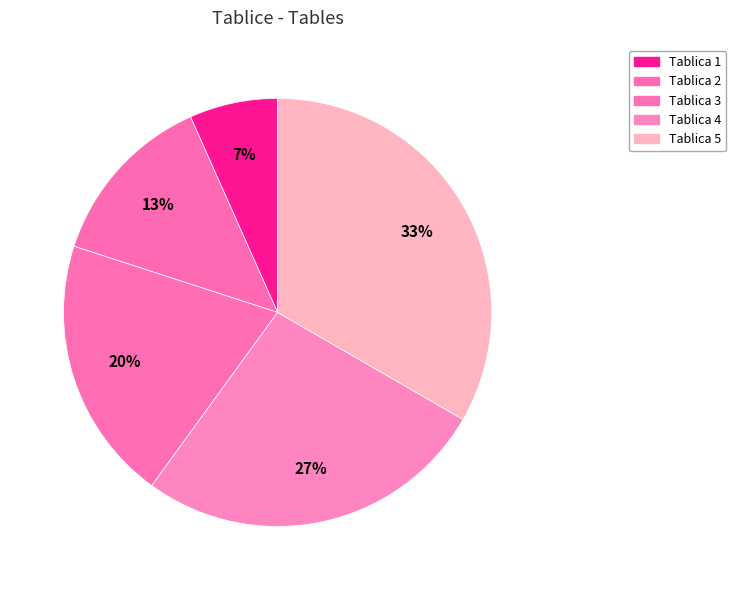

How many slices are in this pie chart?

5